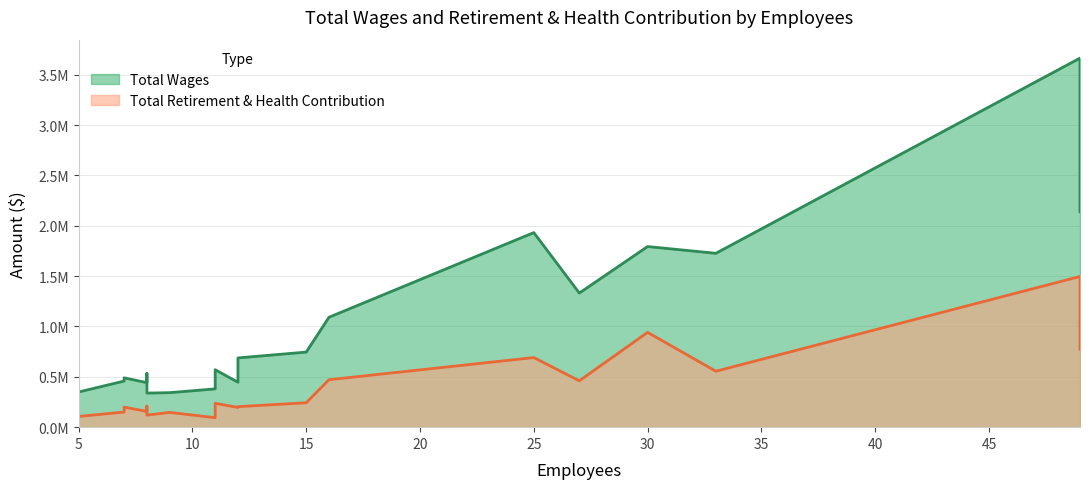

What is the greatest value displayed?

3665667